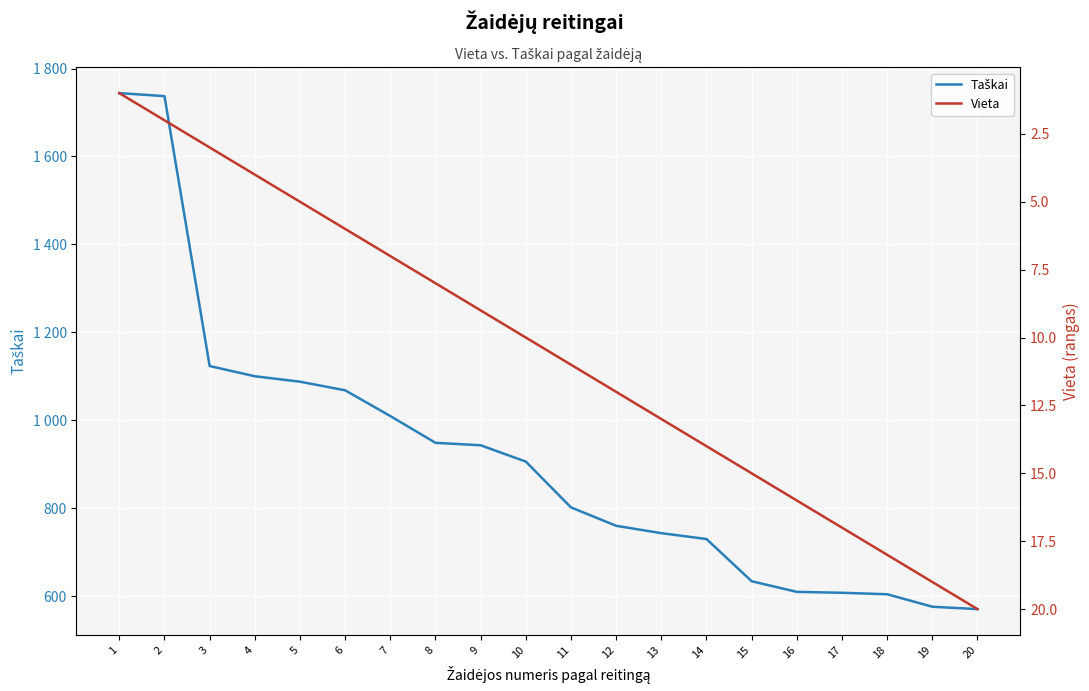

How many data points does each series have?

20